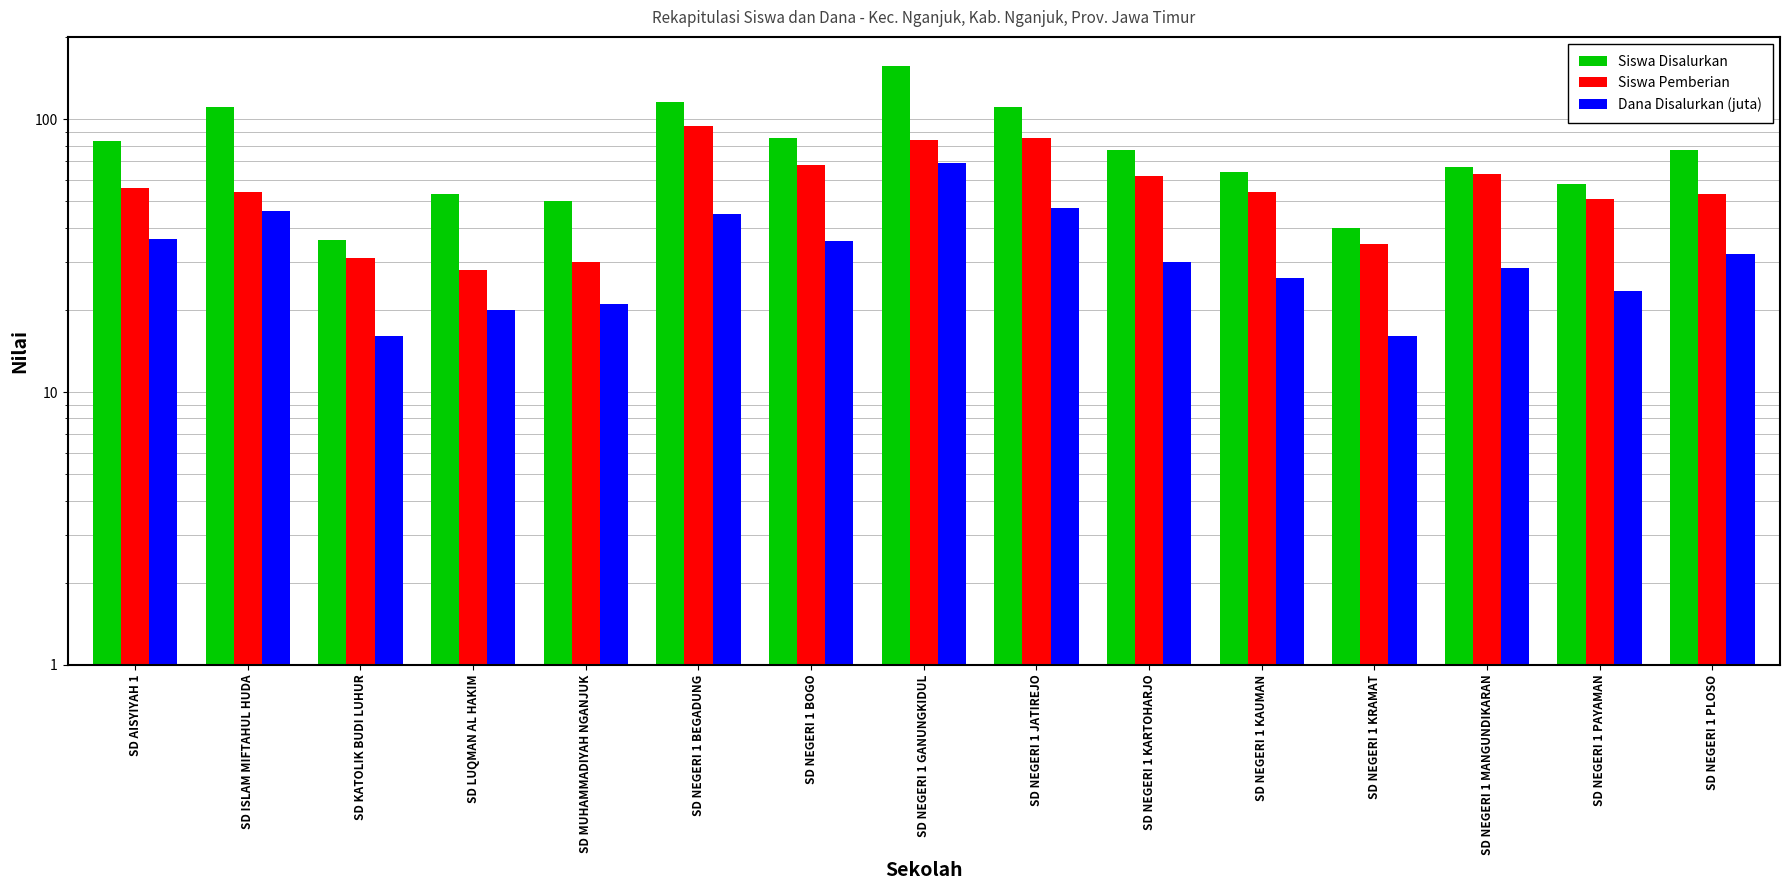

What are all the series names shown in the legend?

Siswa Disalurkan, Siswa Pemberian, Dana Disalurkan (juta)